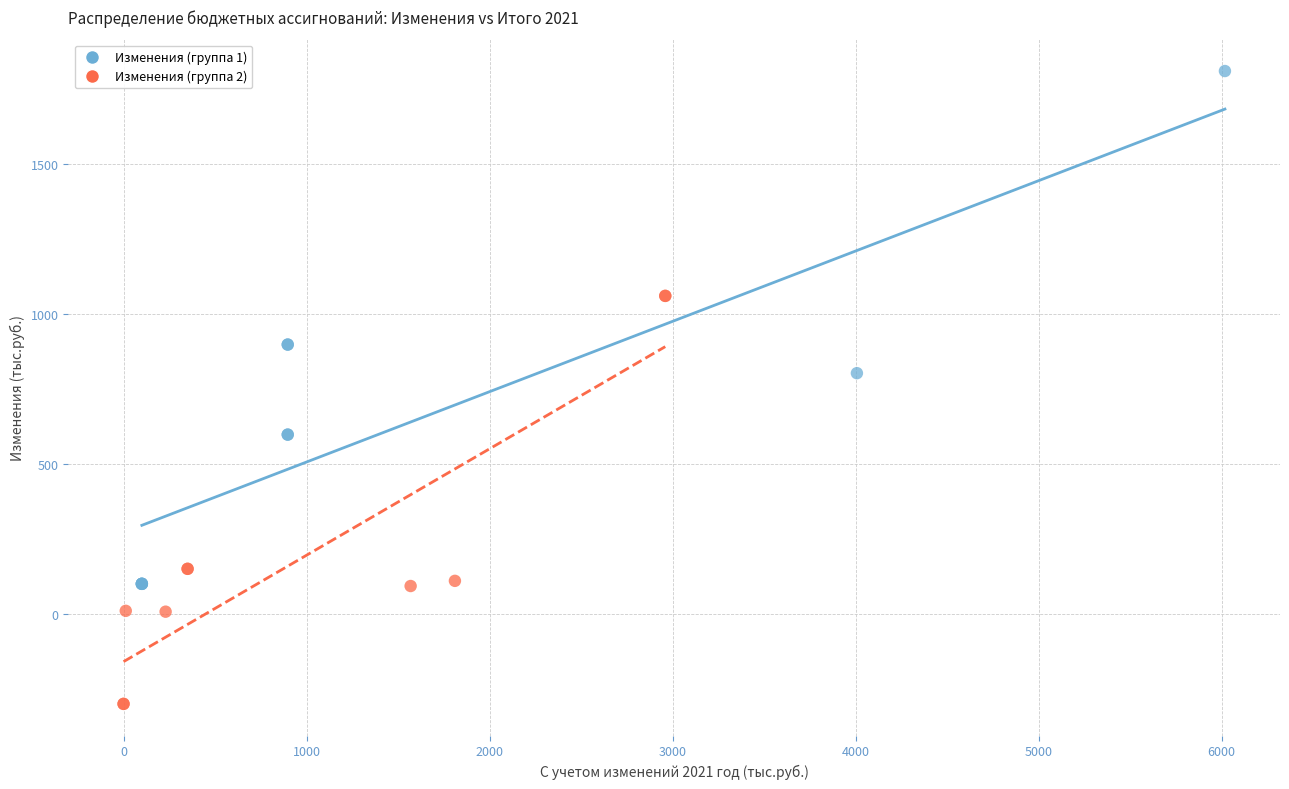

What are all the series names shown in the legend?

Изменения (группа 1), Изменения (группа 2)